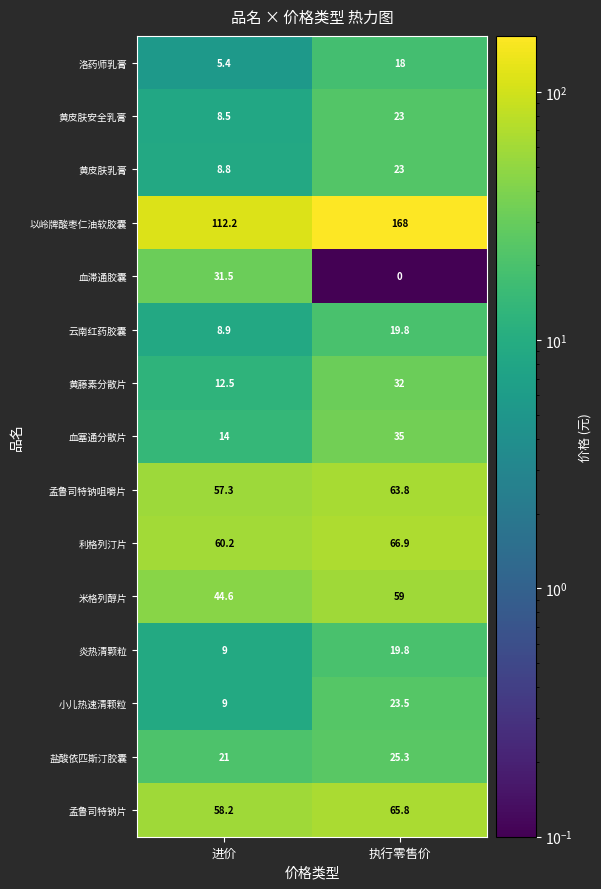

What is the total value across all series at 执行零售价?

642.9